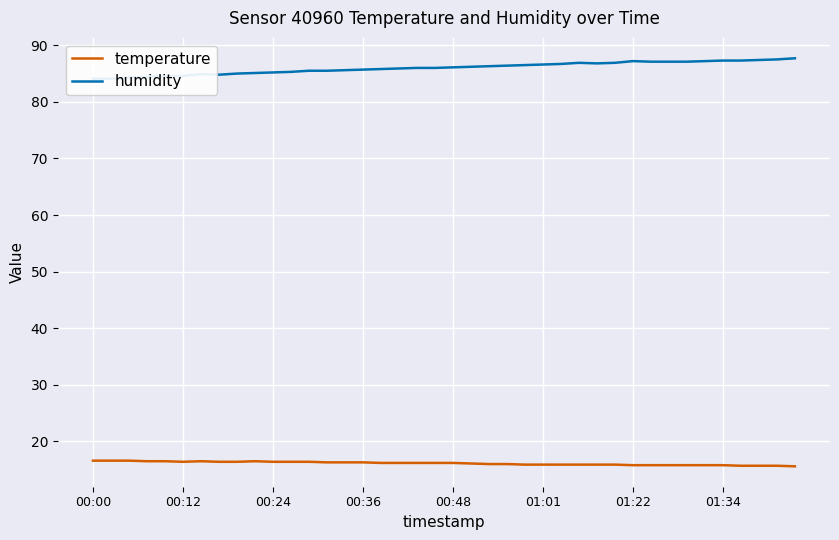

The value of temperature at 00:48 is 27.9. True or false?

False